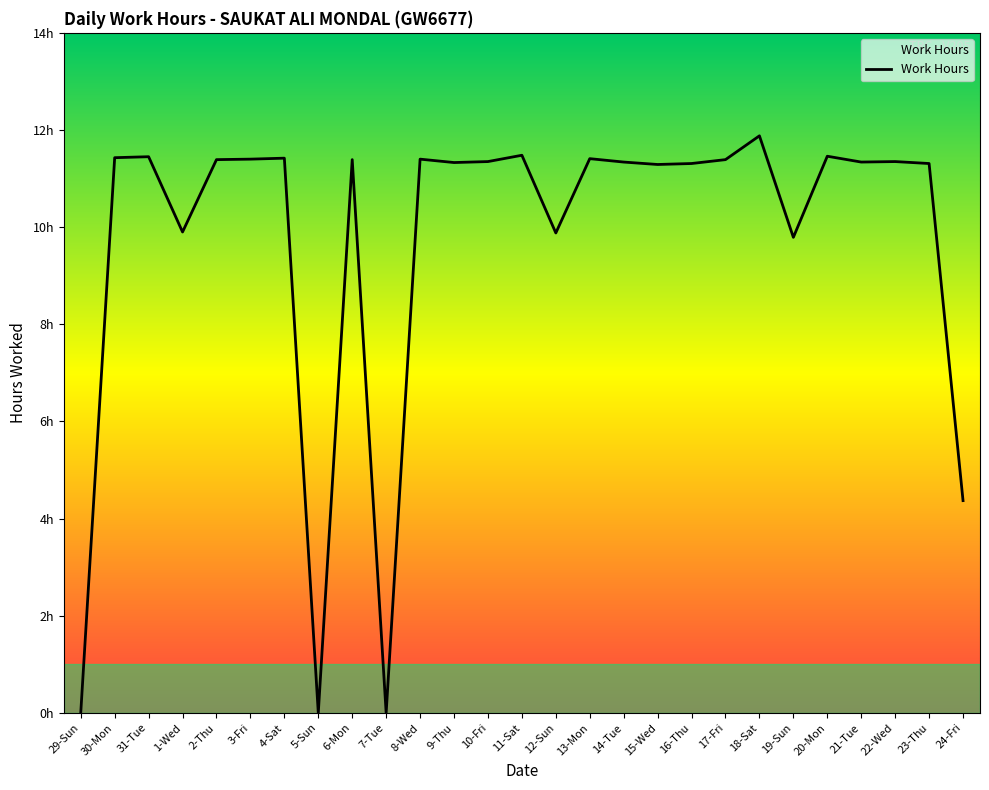

What is the difference between the maximum and minimum values?

11.9